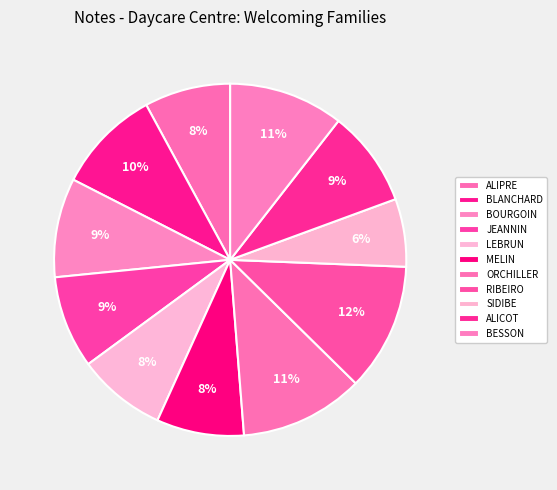

What is the ratio of the value at ALICOT to the value at SIDIBE?

1.4